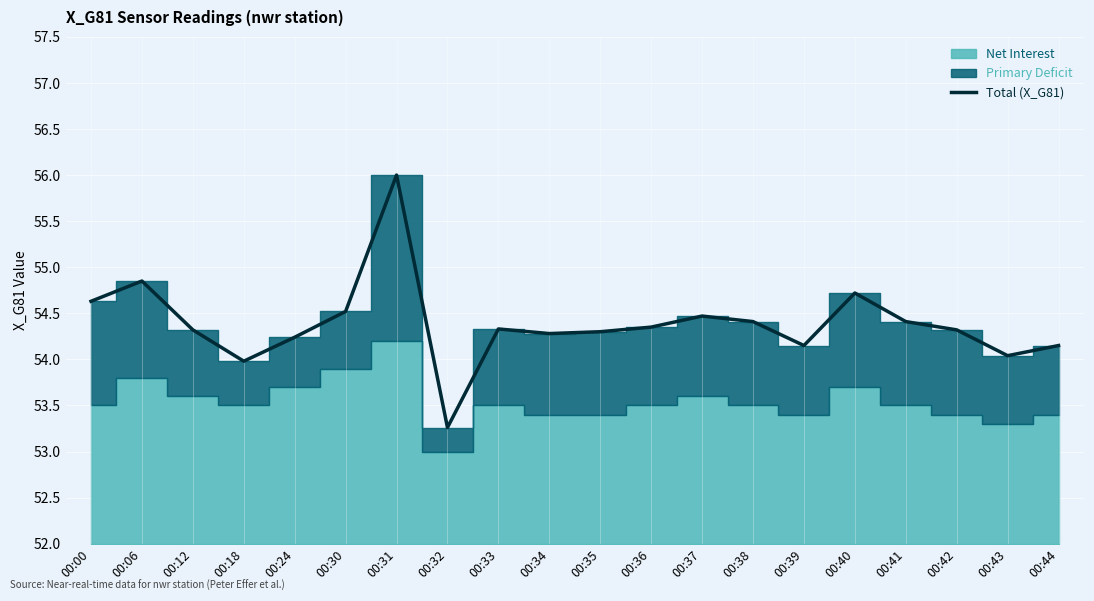

What is the value of the 10th point from the left?

54.3